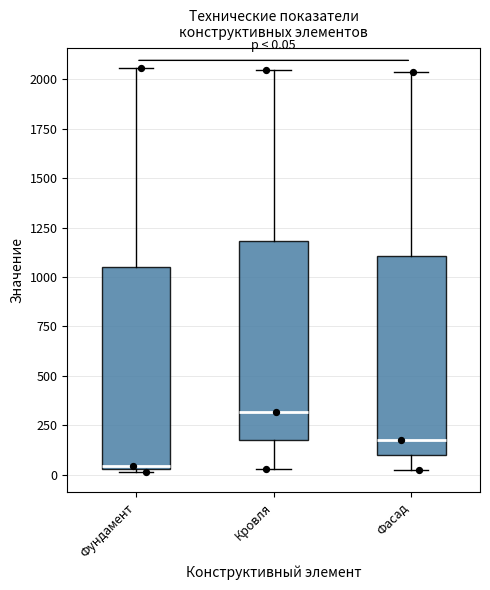

Which box's median line is the lowest?

Фундамент